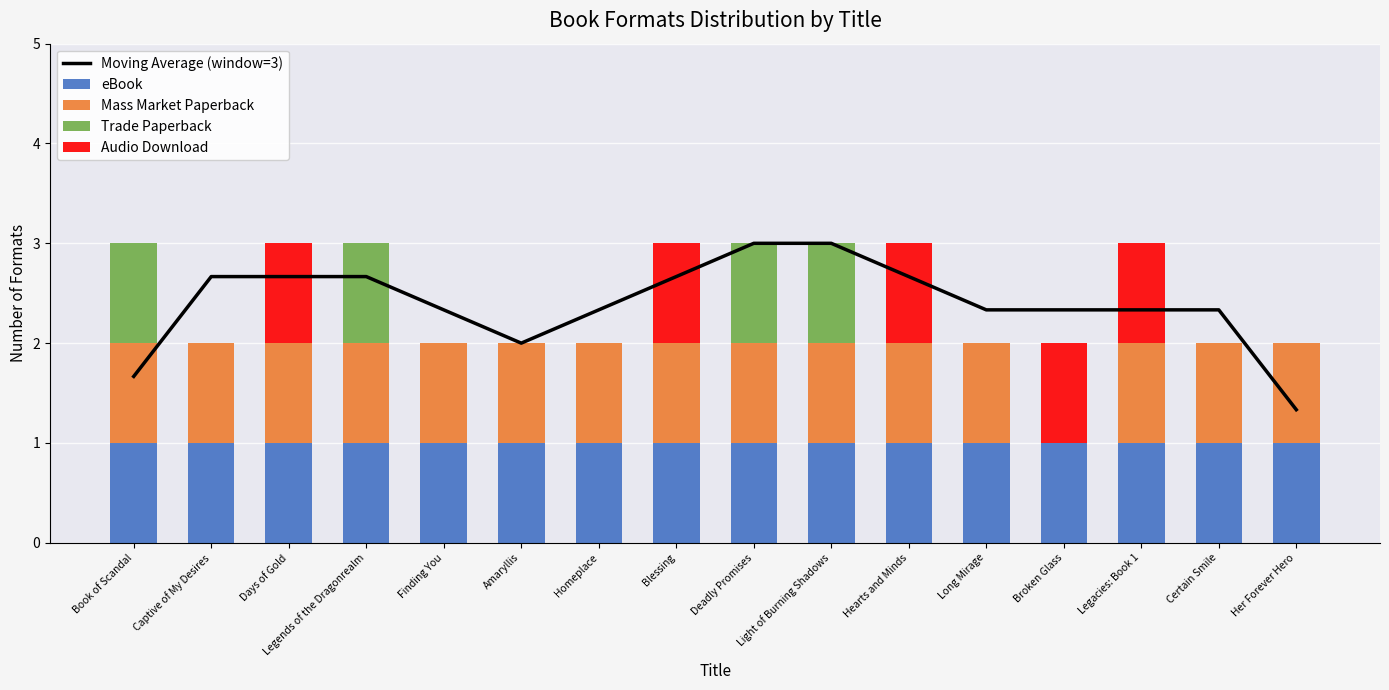

What is the difference between the Moving Average (window=3) values at Certain Smile and Legends of the Dragonrealm?

0.3